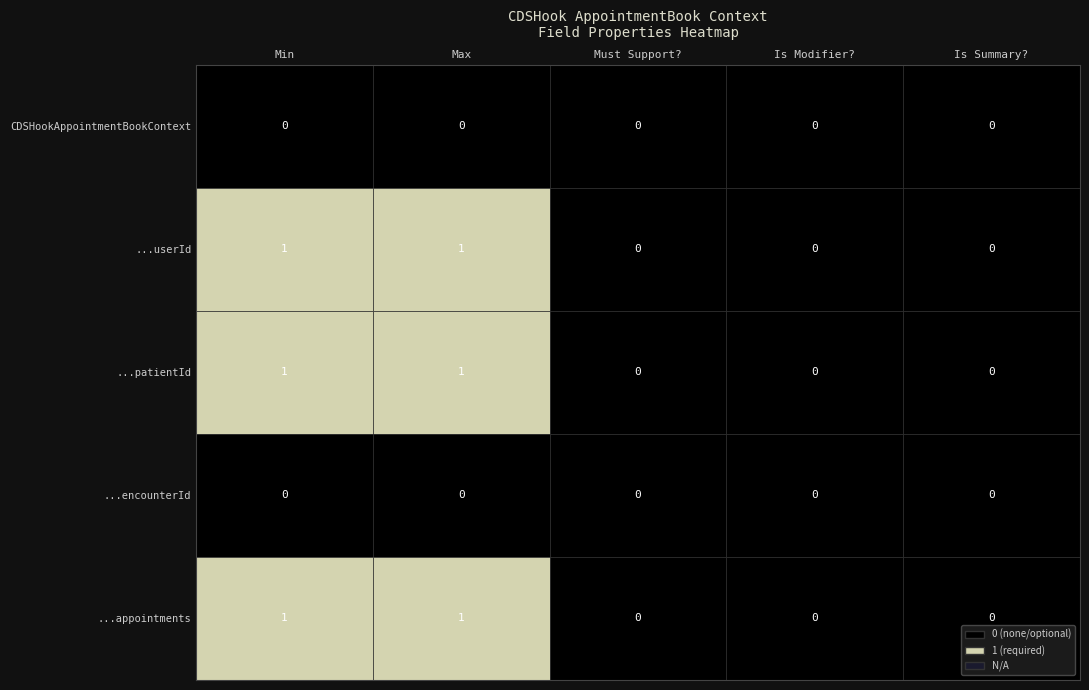

Count the number of data series in this chart.

5